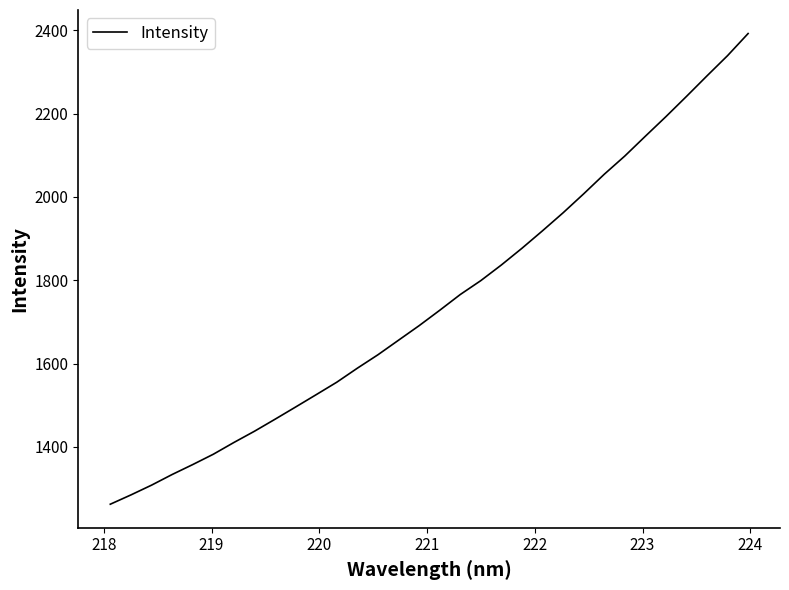

What is the greatest value displayed?

2392.0